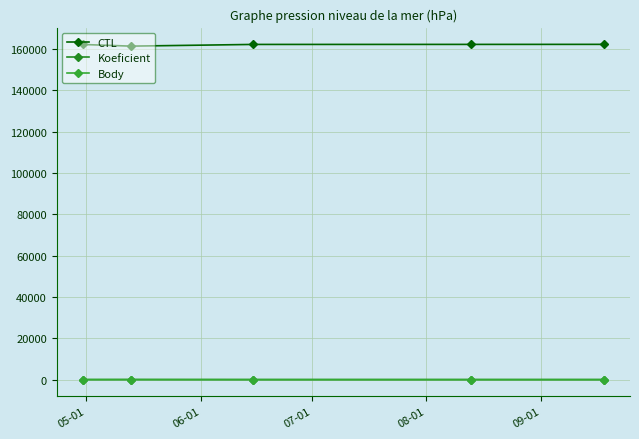

What is the value of the CTL point at the 3rd from the left?

162128.0